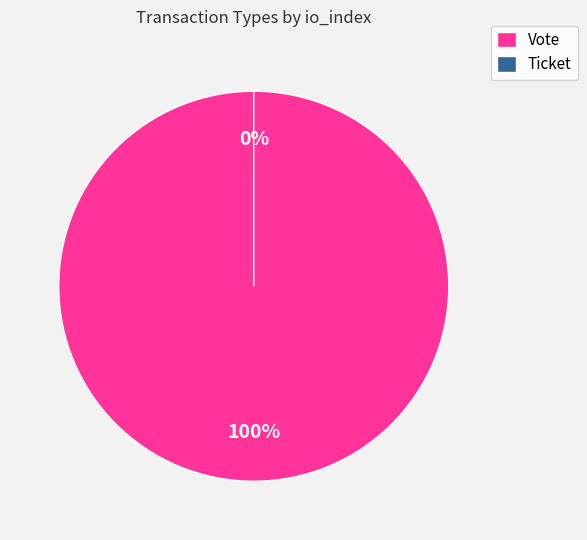

Is there a majority slice in this chart?

Yes